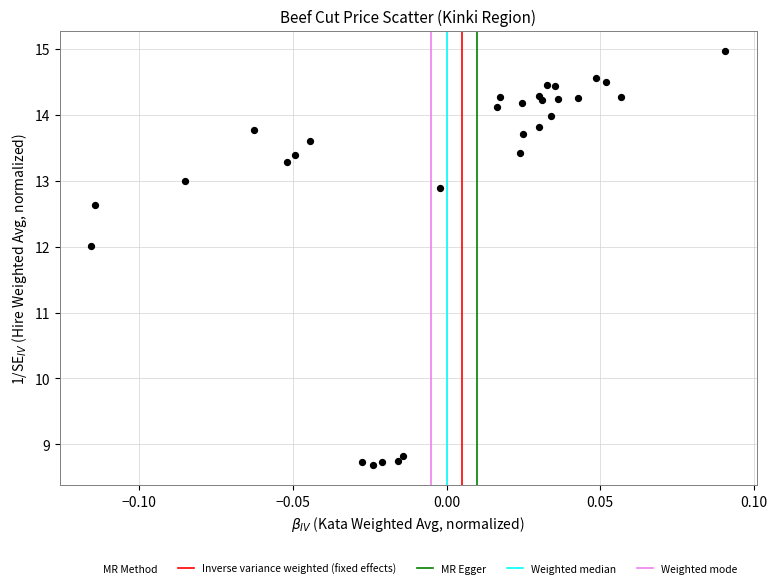

What is the range of Y values (max minus min)?

6.3